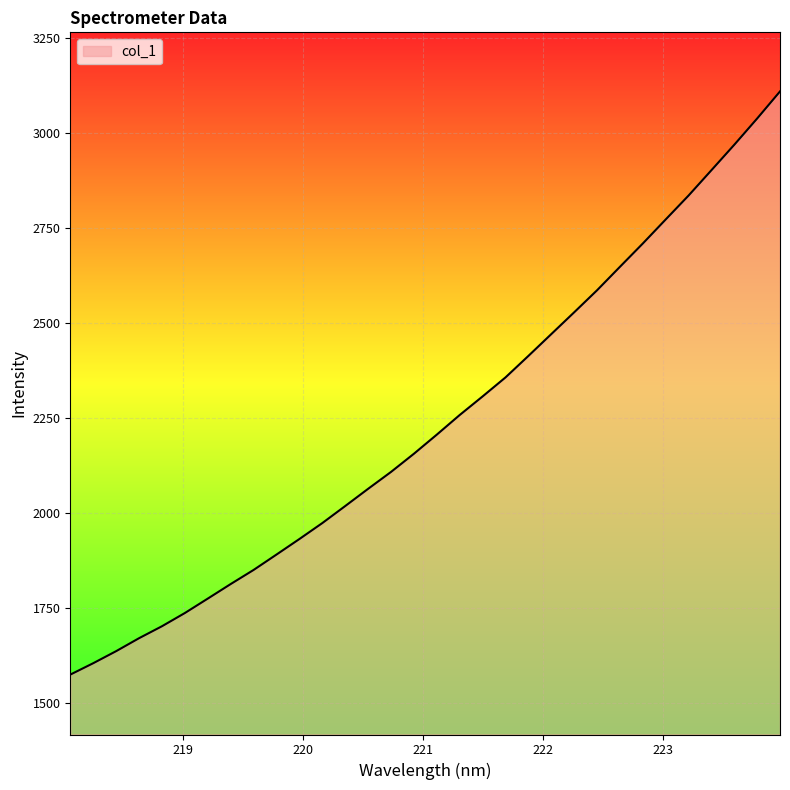

What is the greatest value displayed?

3108.4